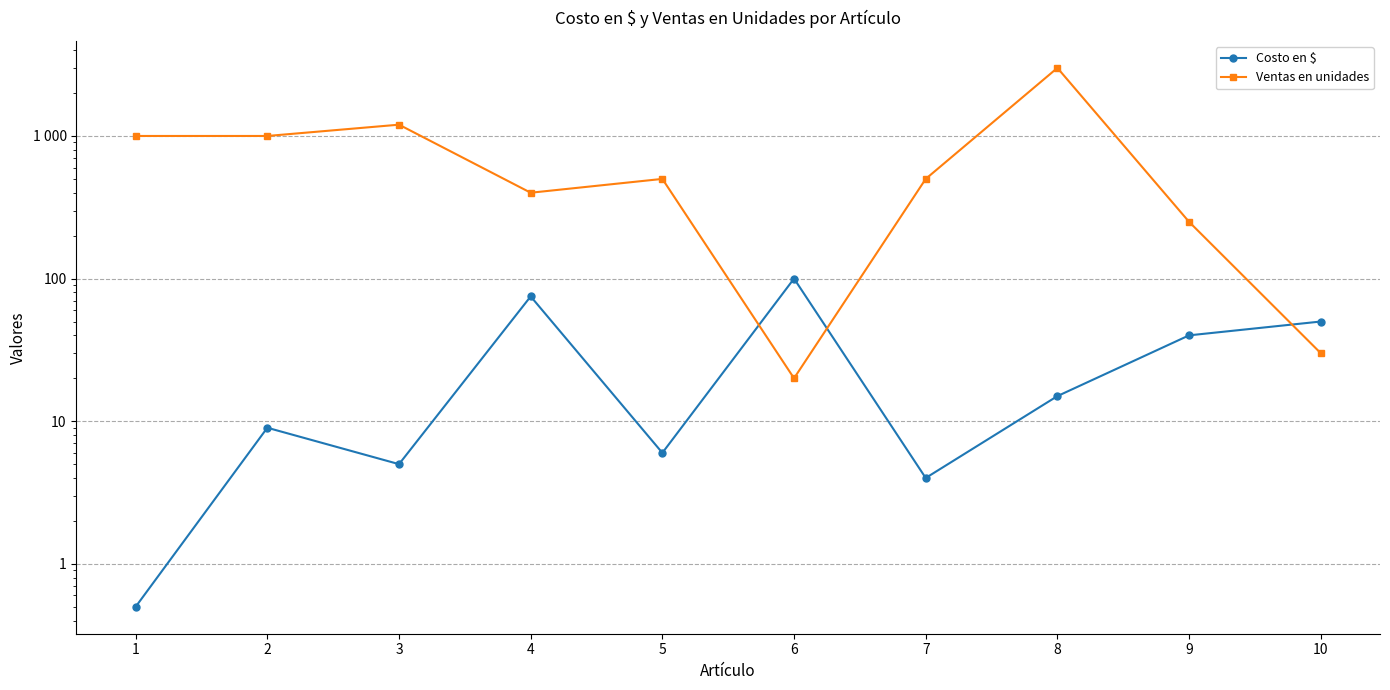

What is the sum of all Ventas en unidades values?

7900.0